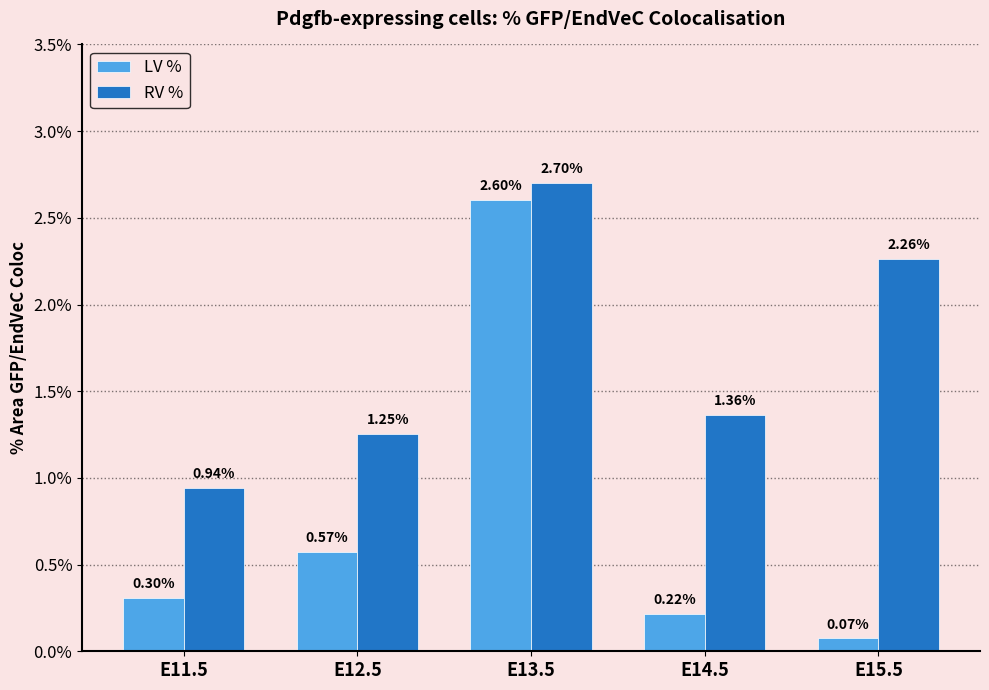

Where is RV % nearest to the value 1?

E11.5